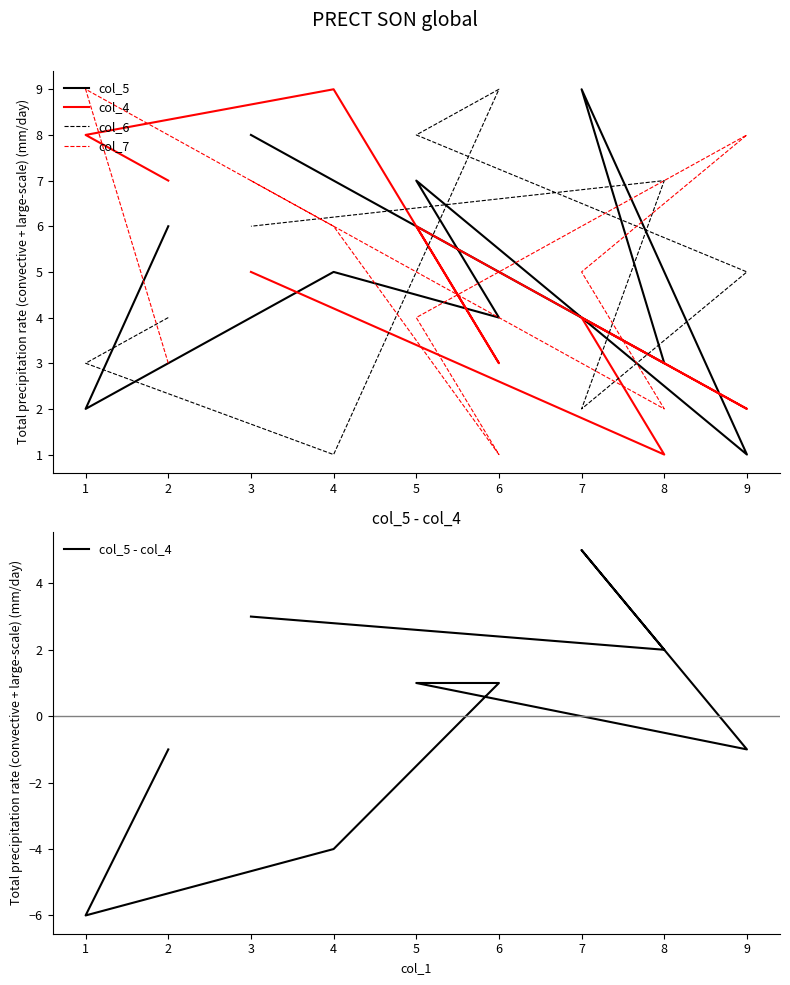

True or false: col_5 and col_5 - col_4 intersect in this chart.

False